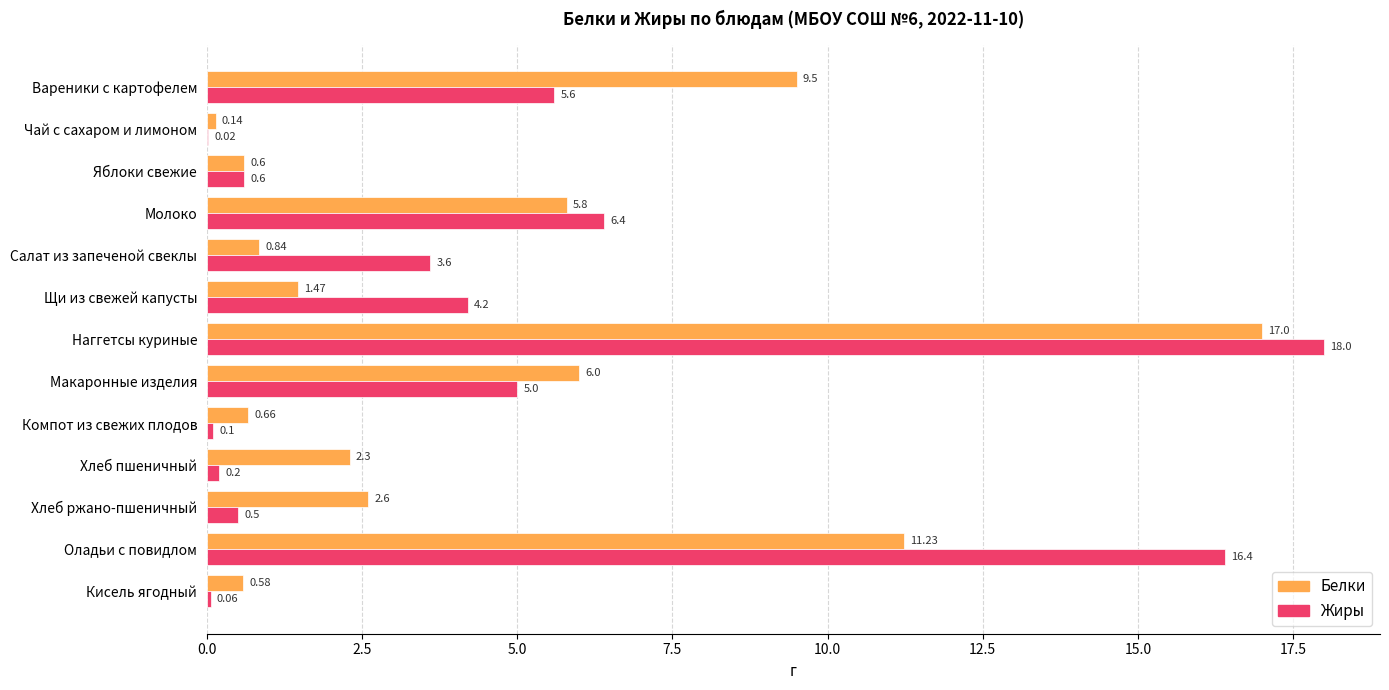

Which label corresponds to the largest value in the chart?

Наггетсы куриные